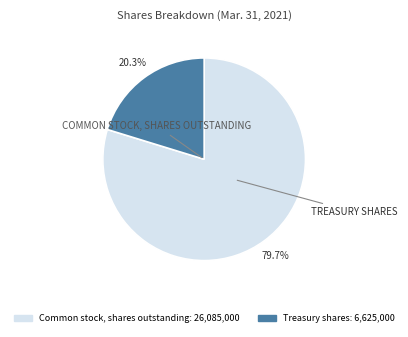

What is the ratio of the value at Common stock, shares outstanding to the value at Treasury shares?

3.9